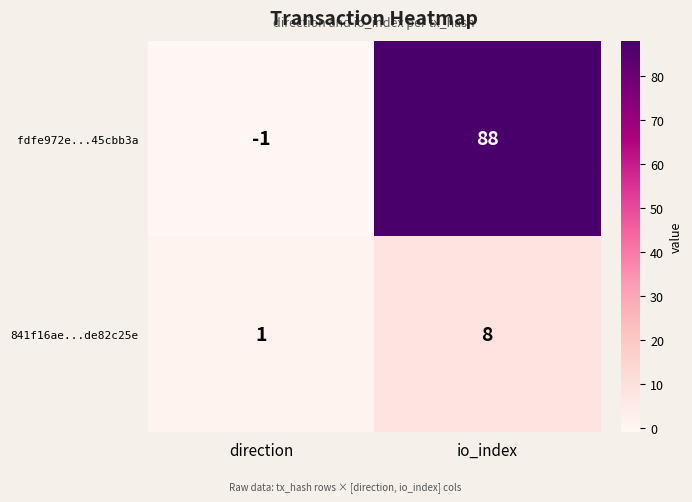

What is the total value across all series at io_index?

96